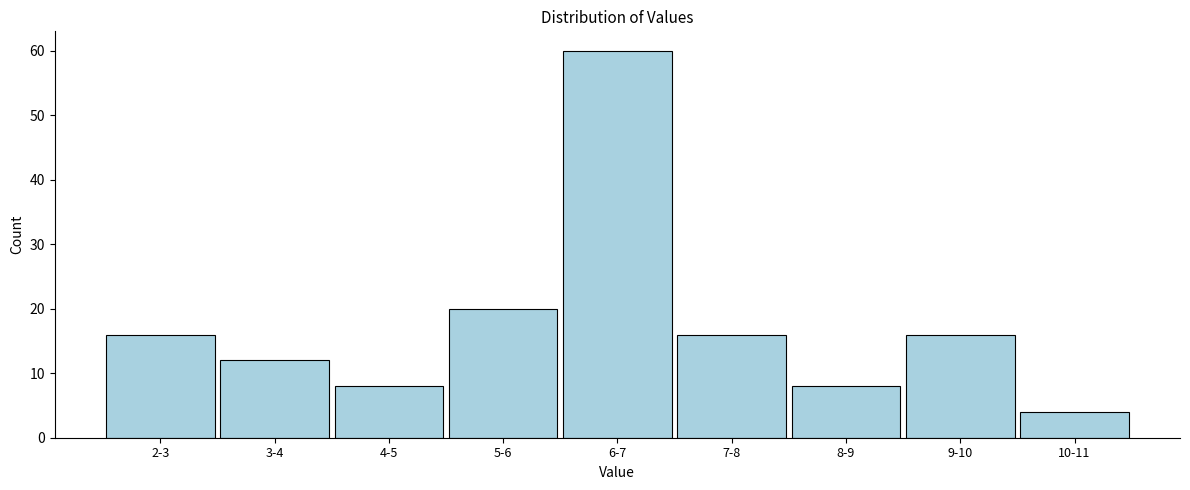

Reading left to right, what are all the values shown in this chart?

16	12	8	20	60	16	8	16	4